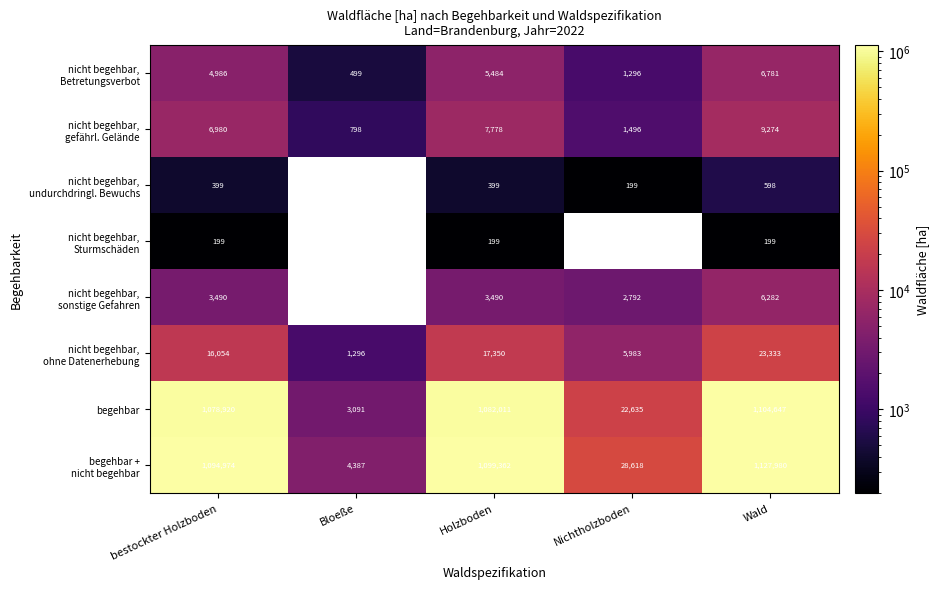

Where is begehbar nearest to the value 553869?

bestockter Holzboden